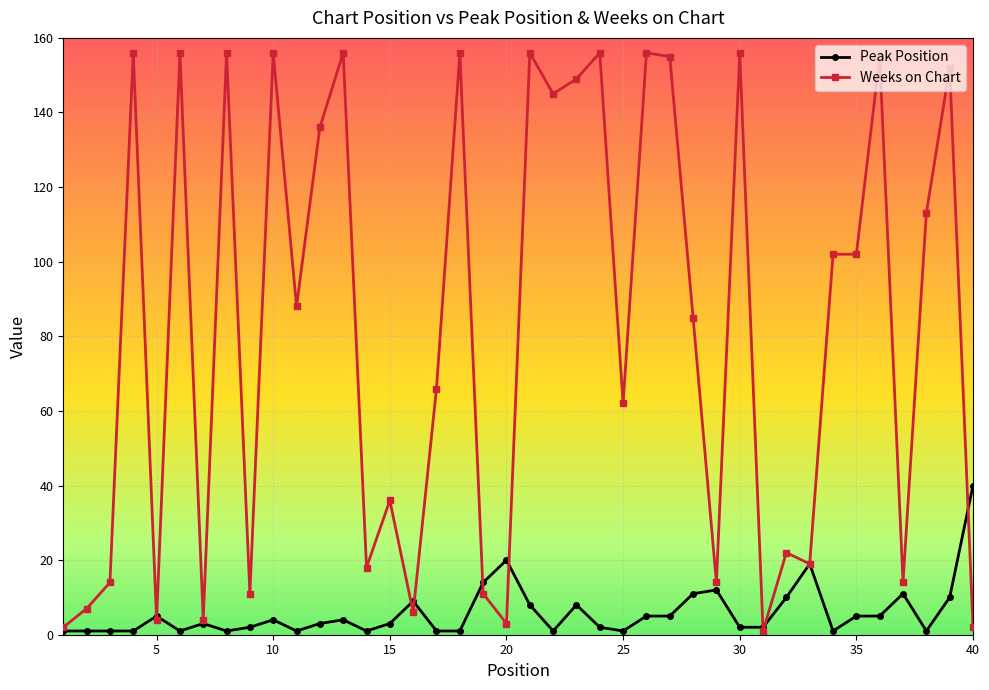

How many distinct data groups are displayed?

2